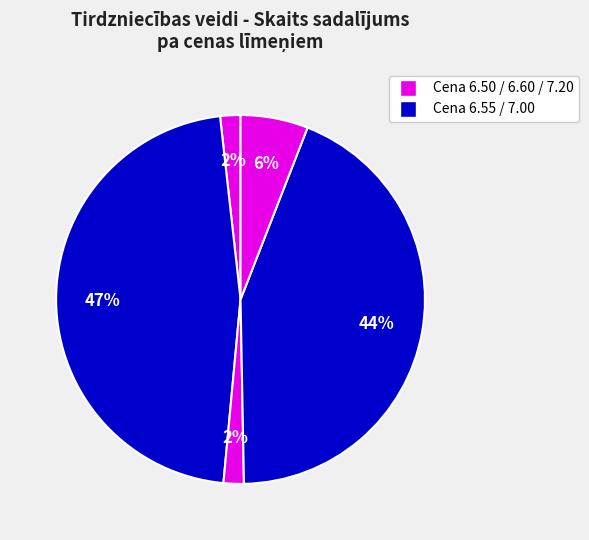

To the nearest percent, what is the difference between the largest and smallest slice percentages?

45%